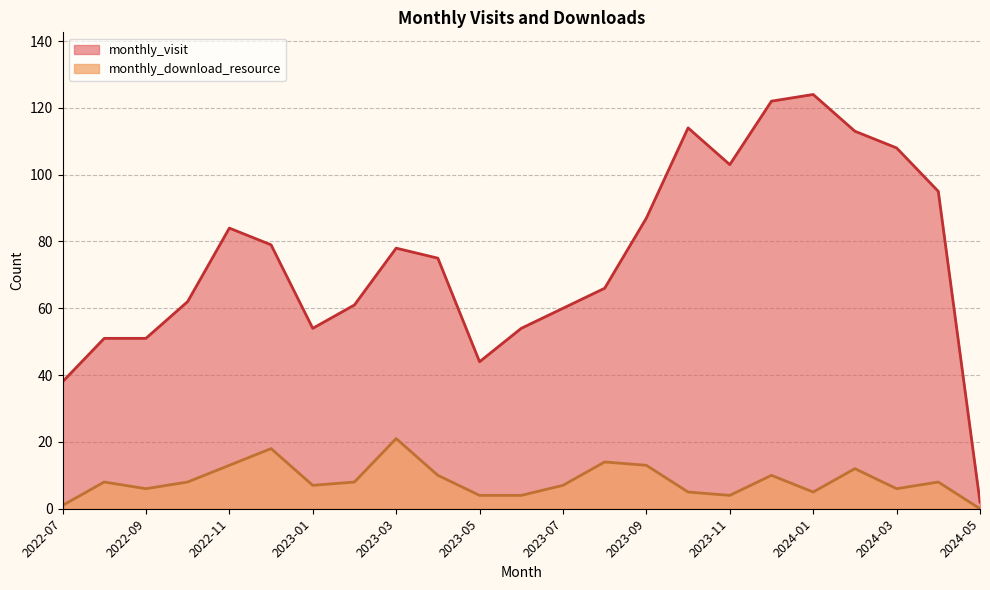

Rank the series by their average value, from highest to lowest.

monthly_visit, monthly_download_resource